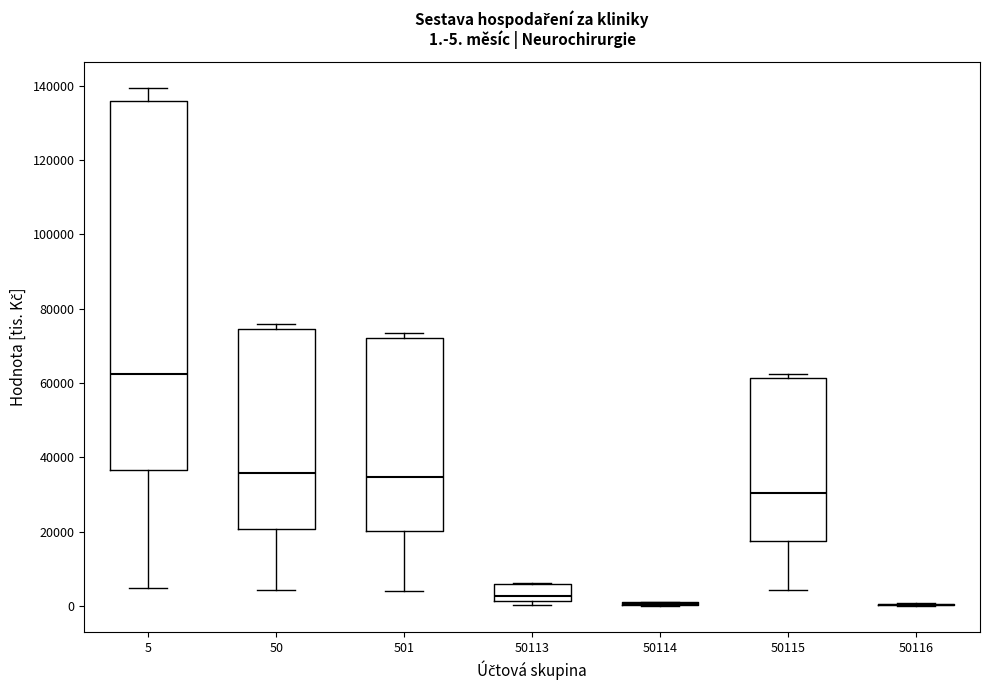

Comparing the boxes themselves (not the whiskers), which one is the tallest?

5